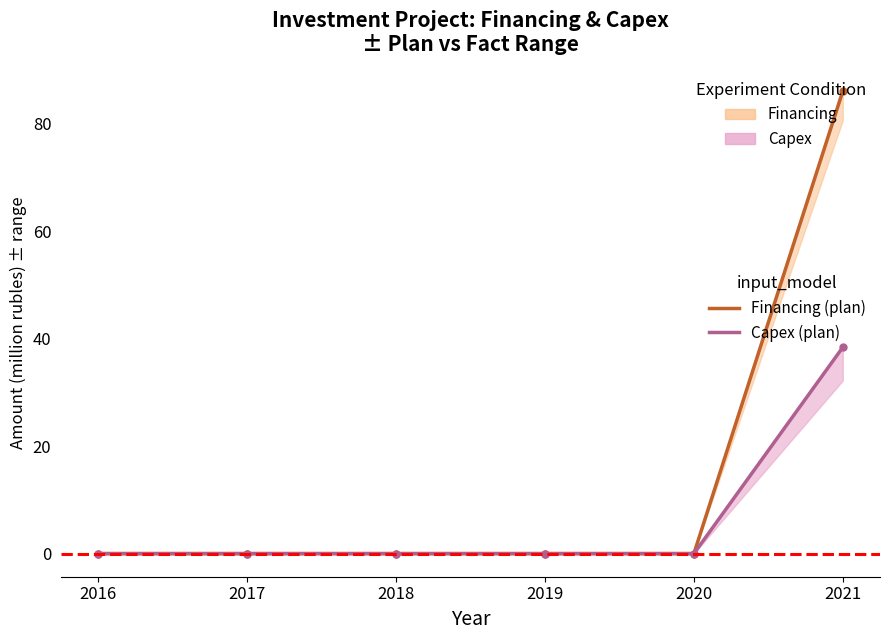

The Financing (plan) series shows 86.1 at 2021. True or false?

True